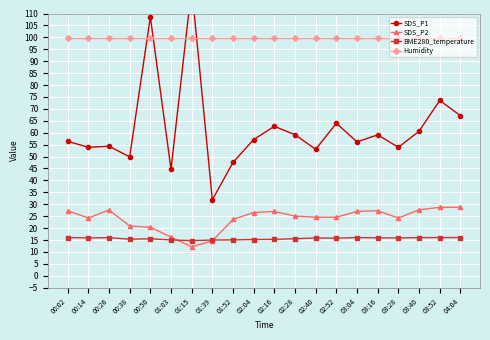

True or false: SDS_P2 and Humidity cross at least once.

False